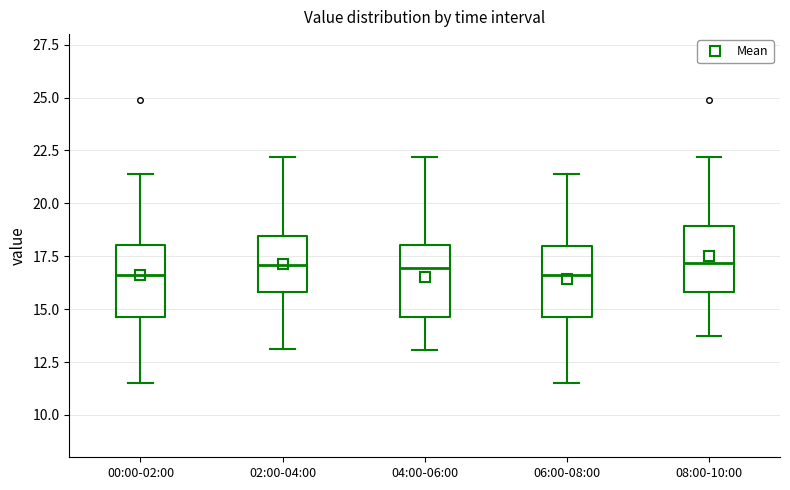

Reading left to right, transcribe this box plot: for each box, give where its median line is, the range the box spans, and where its two whiskers end, as read against the y-axis. The values are not printed on the chart, so give them approximately, as read against the axis.

00:00-02:00: median 16.5, box 14.5 to 18.0, whiskers 11.5 to 21.5
02:00-04:00: median 17.0, box 16.0 to 18.5, whiskers 13.0 to 22.0
04:00-06:00: median 17.0, box 14.5 to 18.0, whiskers 13.0 to 22.0
06:00-08:00: median 16.5, box 14.5 to 18.0, whiskers 11.5 to 21.5
08:00-10:00: median 17.0, box 16.0 to 19.0, whiskers 13.5 to 22.0